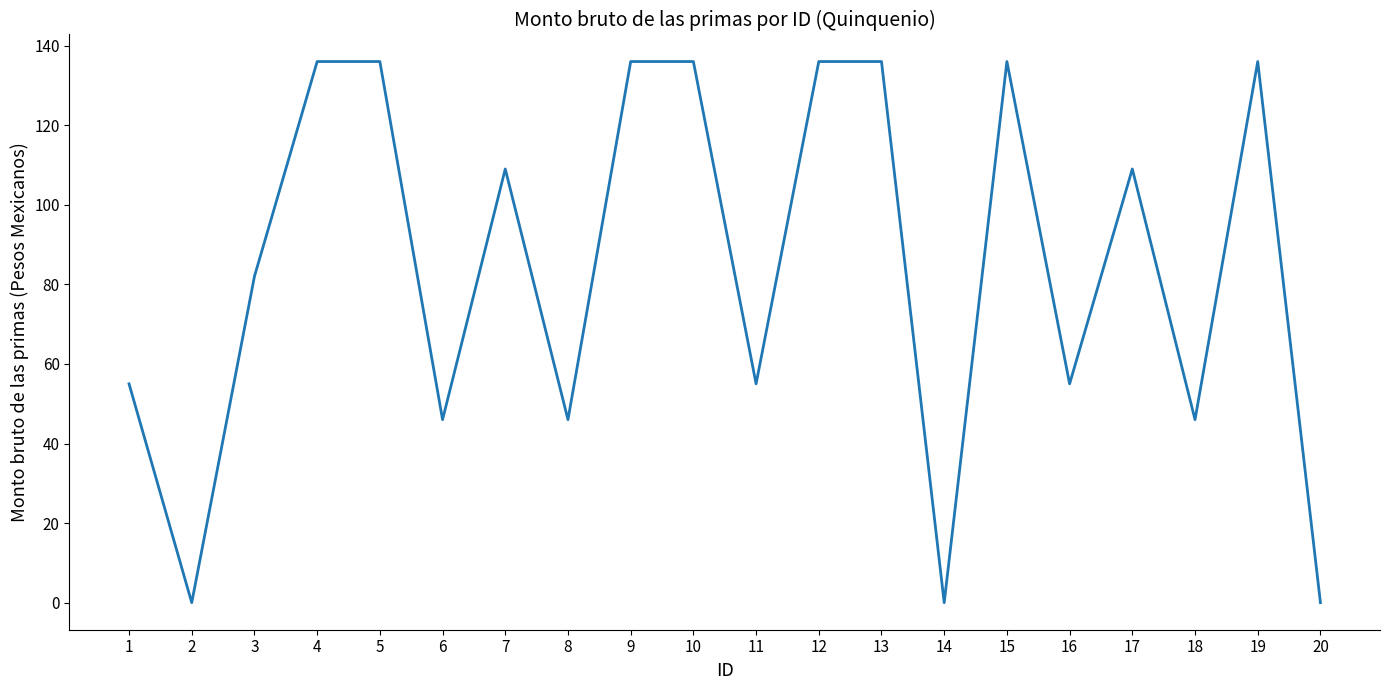

True or false: the data shows 197 at 5.

False